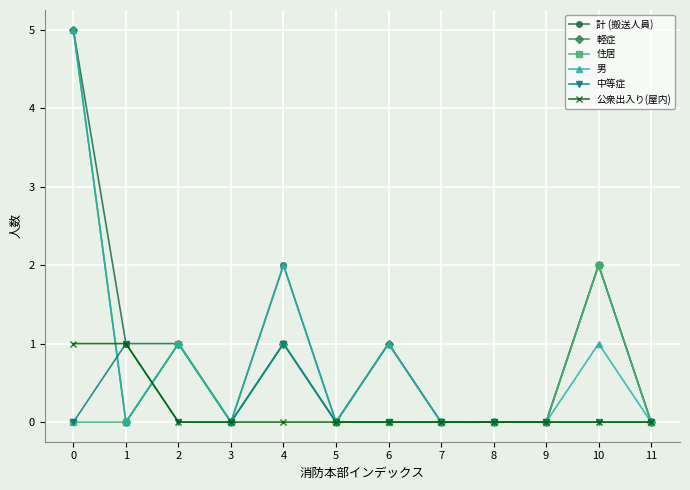

How many categories are shown in the chart?

12